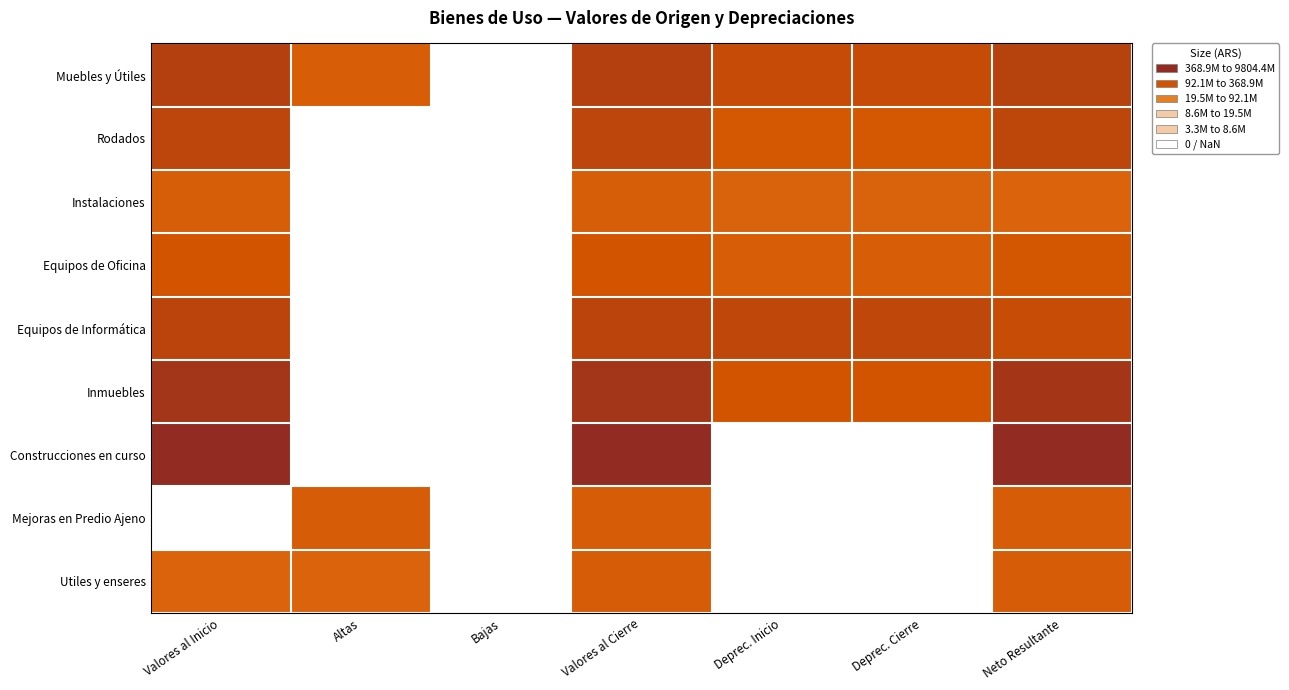

At Neto Resultante, list the series in order from smallest to largest.

Instalaciones, Mejoras en Predio Ajeno, Utiles y enseres, Equipos de Oficina, Equipos de Informática, Rodados, Muebles y Útiles, Inmuebles, Construcciones en curso